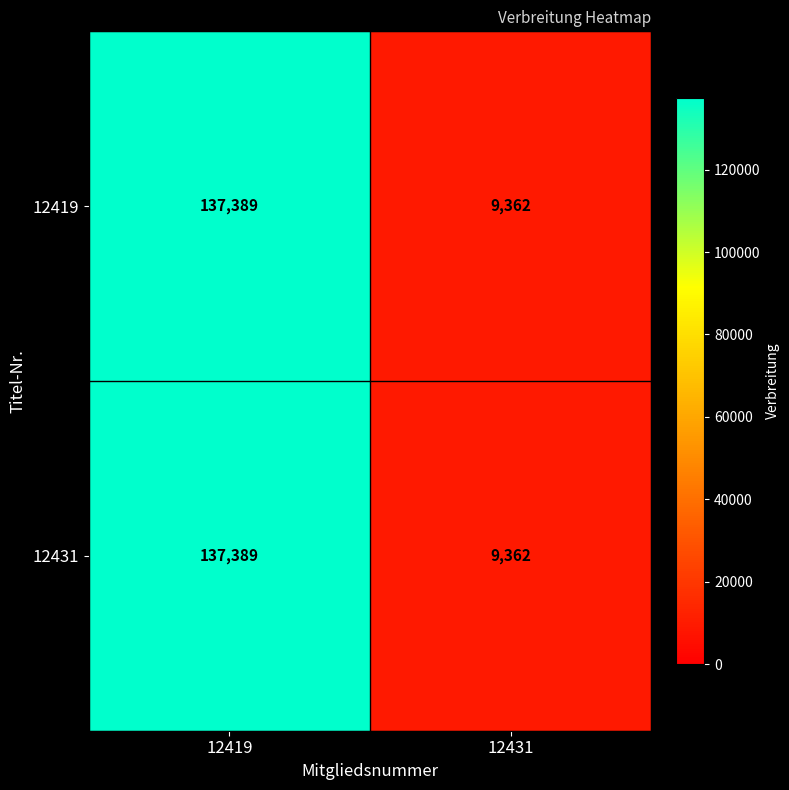

Rank the categories by 12431 value from highest to lowest.

12419, 12431